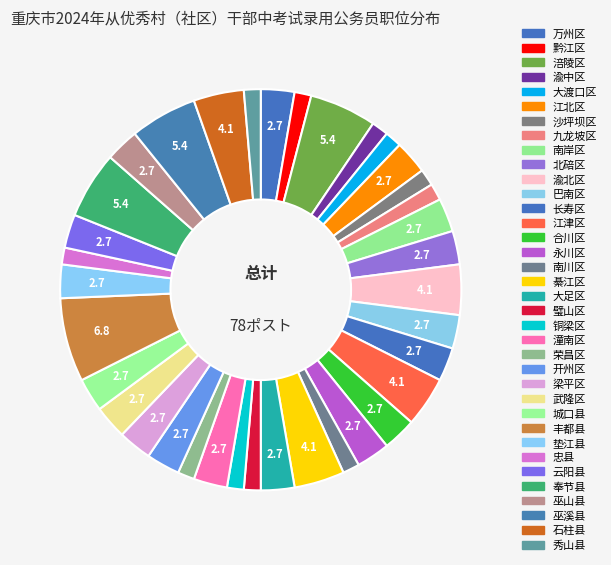

To the nearest percent, what is the average slice percentage?

3%